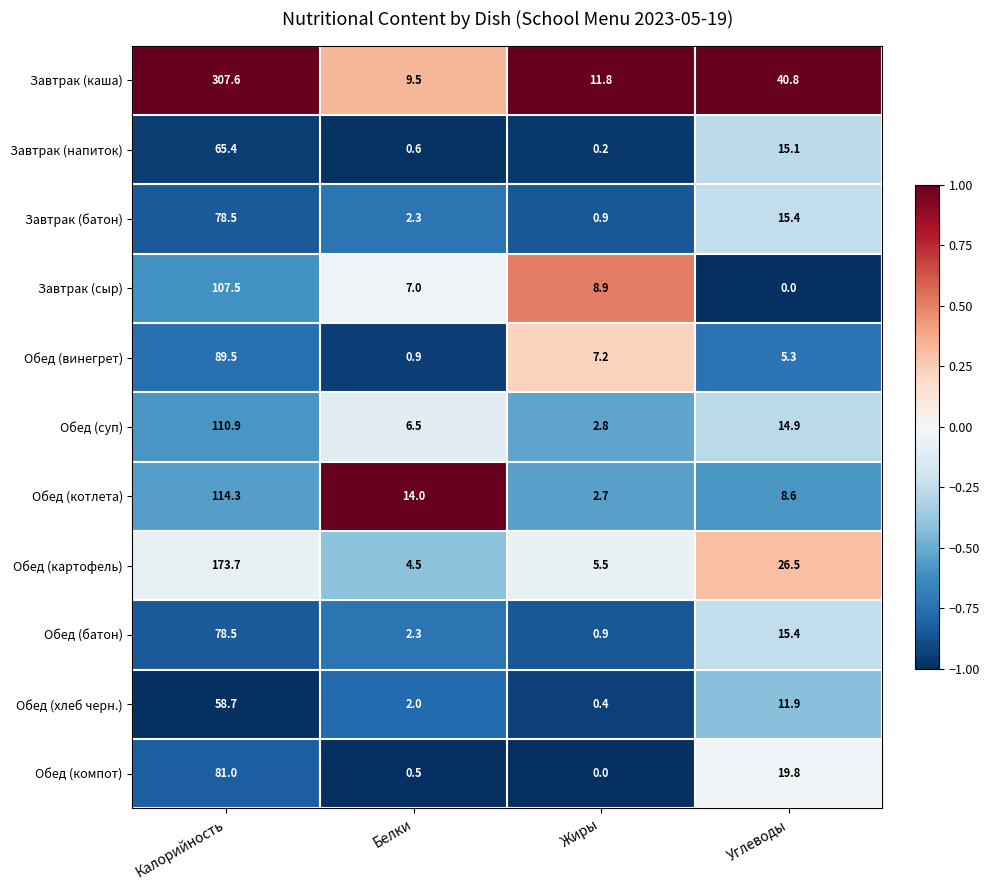

At which category is the sum across all series the highest?

Калорийность